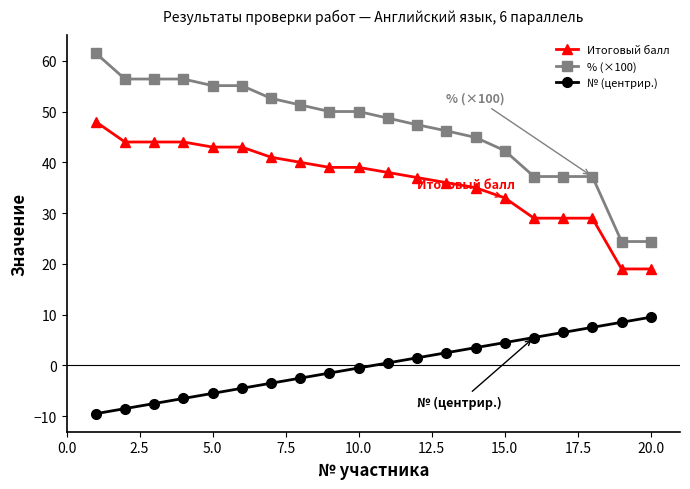

Which series has the widest spread of values?

% (×100)